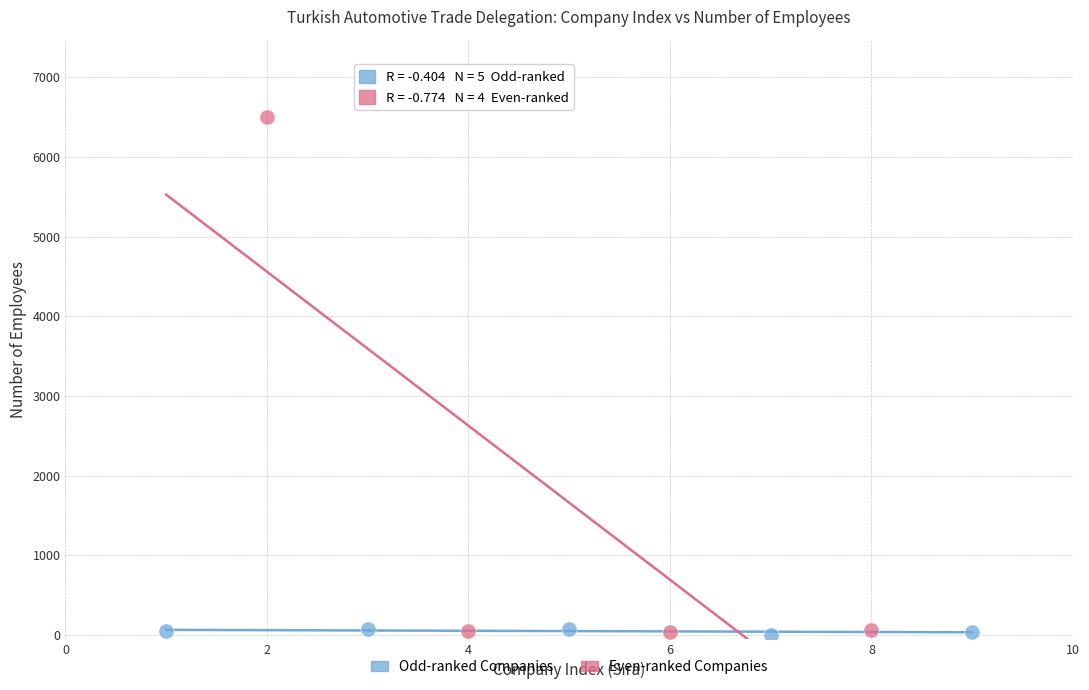

Which series has the largest Y range (max minus min)?

Even-ranked Companies